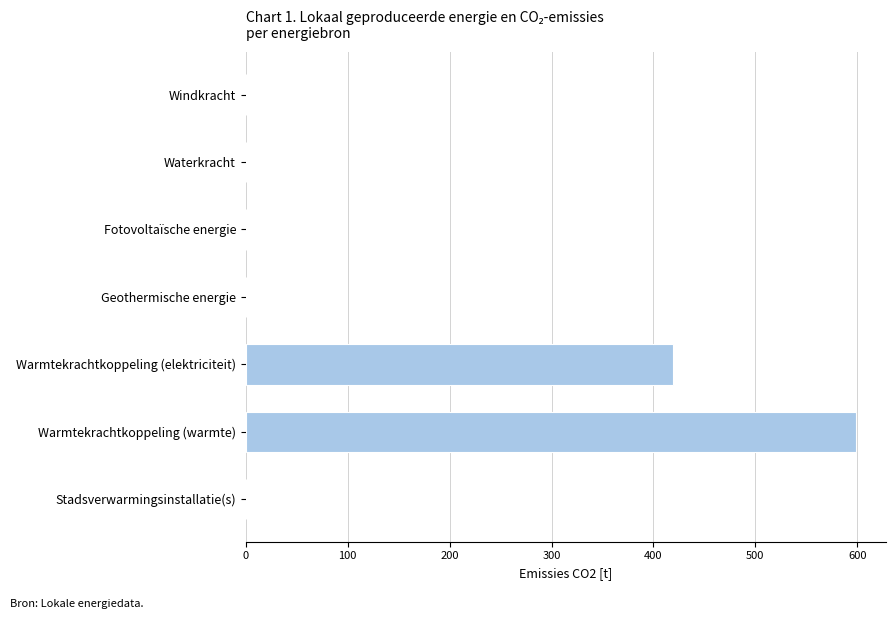

What is the sum of all values?

1017.0